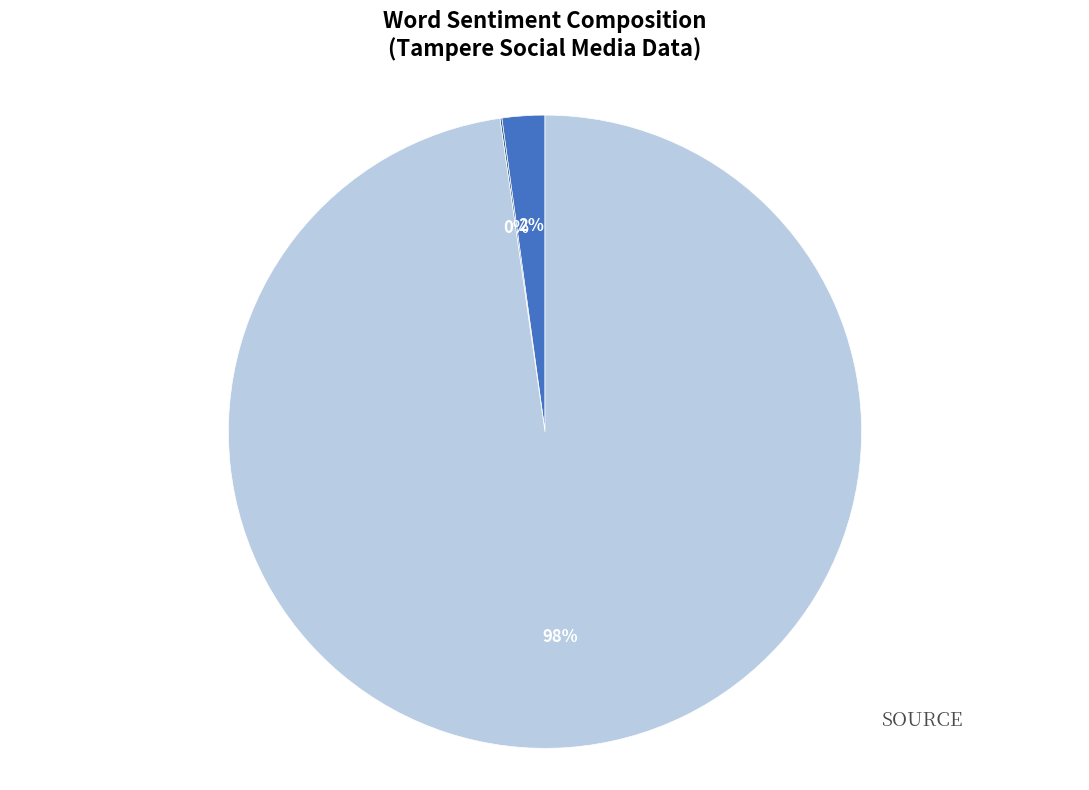

Between Words in Sentiment List#3: Angry/Violent and Words in Sentiment List#2: Negative, which is larger?

Words in Sentiment List#2: Negative